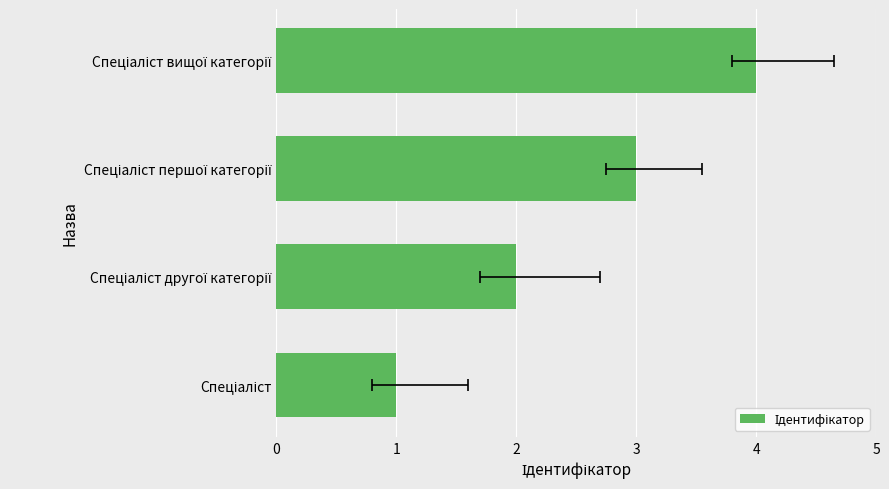

The value at Спеціаліст вищої категорії is 3. True or false?

False